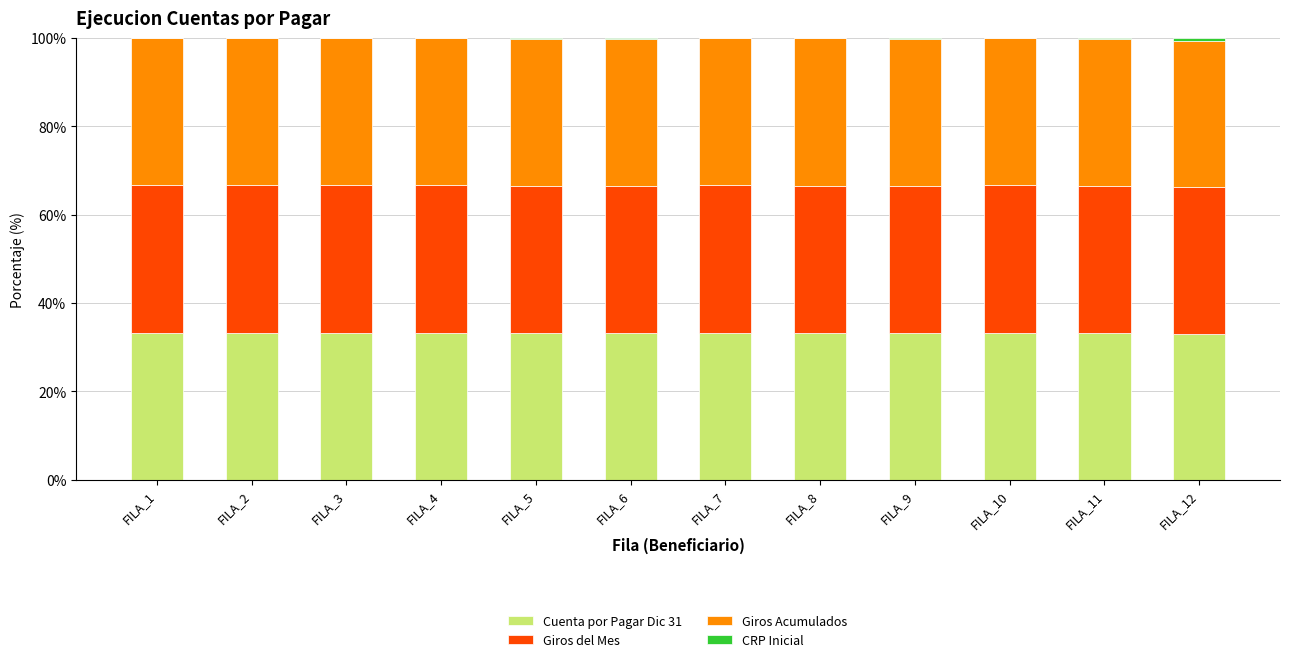

The value of Cuenta por Pagar Dic 31 at FILA_11 is 33.3. True or false?

True